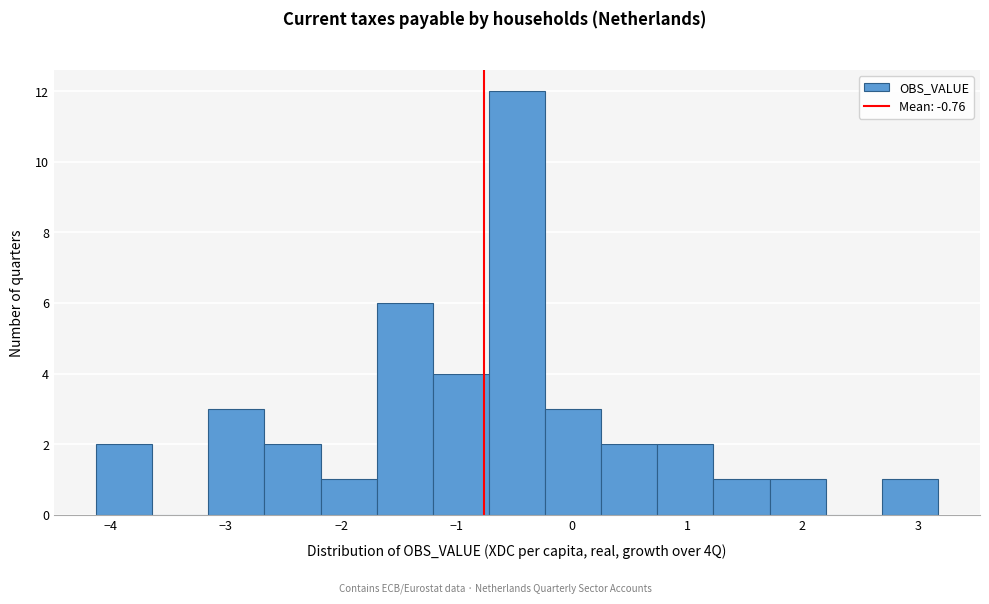

Reading left to right, transcribe this chart: for each bar, give the range it covers on the x-axis and its height. Neither the bar edges nor the heights are printed on the chart, so give them approximately, as read against the axes.

-4.1 to -3.6: 2
-3.6 to -3.2: 0
-3.2 to -2.7: 3
-2.7 to -2.2: 2
-2.2 to -1.7: 1
-1.7 to -1.2: 6
-1.2 to -0.7: 4
-0.7 to -0.2: 12
-0.2 to 0.3: 3
0.3 to 0.7: 2
0.7 to 1.2: 2
1.2 to 1.7: 1
1.7 to 2.2: 1
2.2 to 2.7: 0
2.7 to 3.2: 1